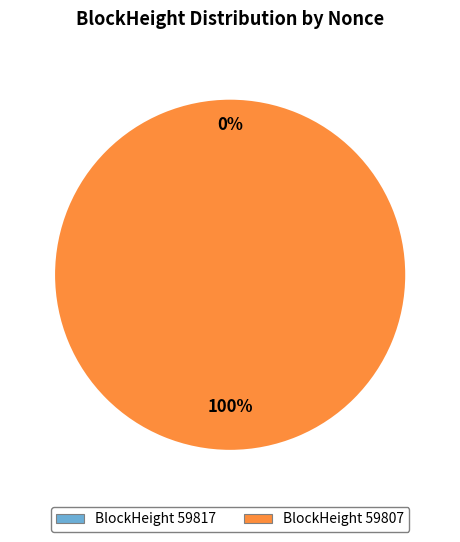

What is the largest slice in the pie chart?

59807